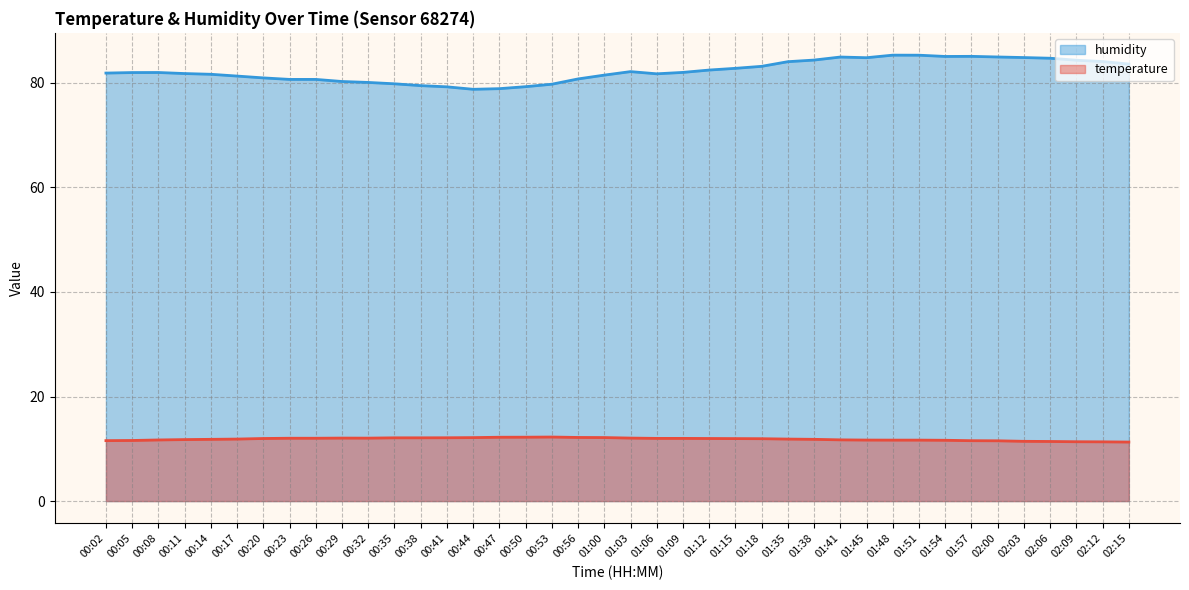

True or false: humidity and temperature cross at least once.

False